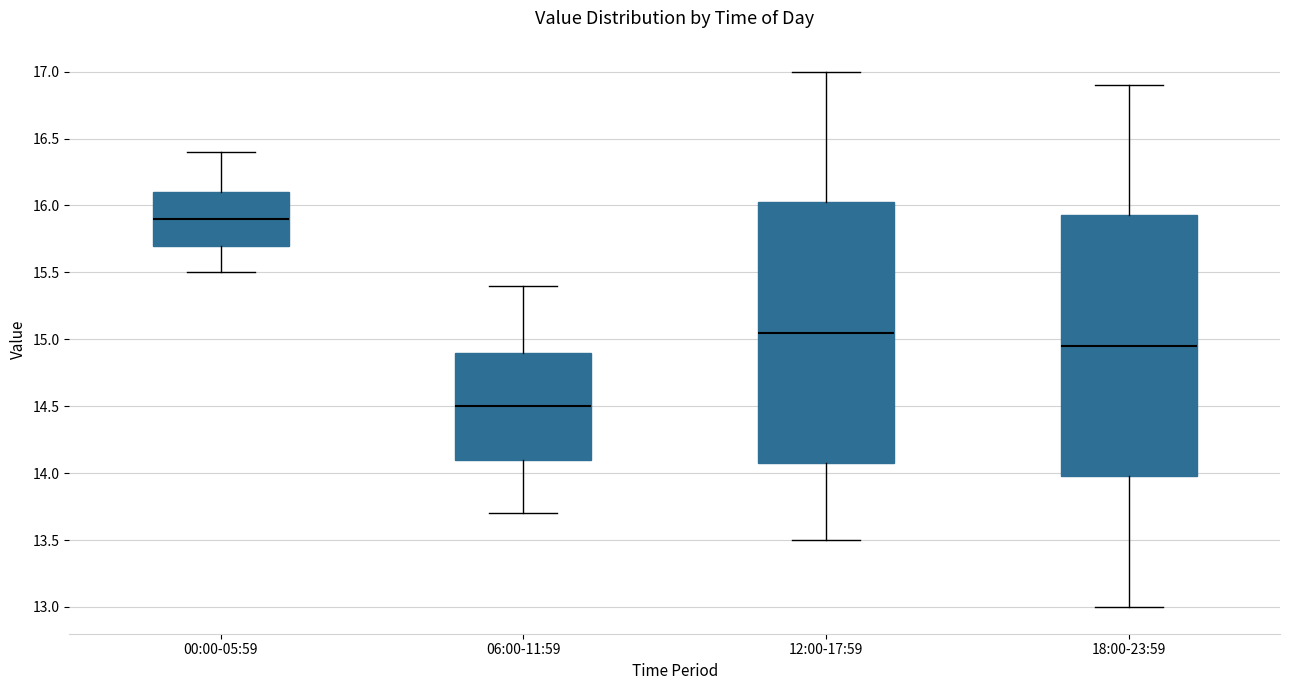

Which box has the highest median line?

00:00-05:59